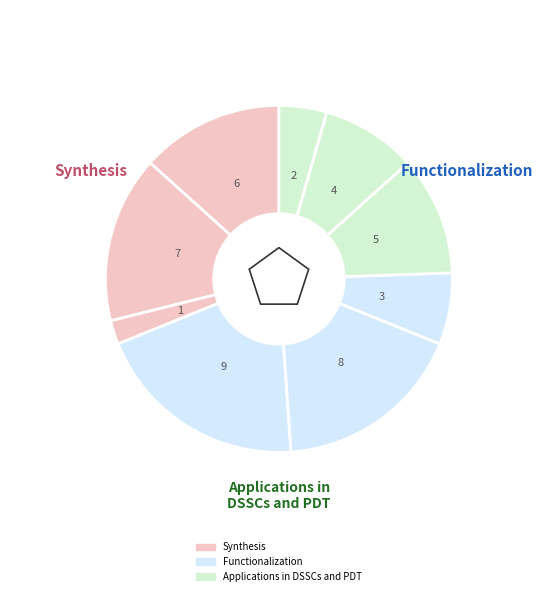

Which slice is the largest?

9